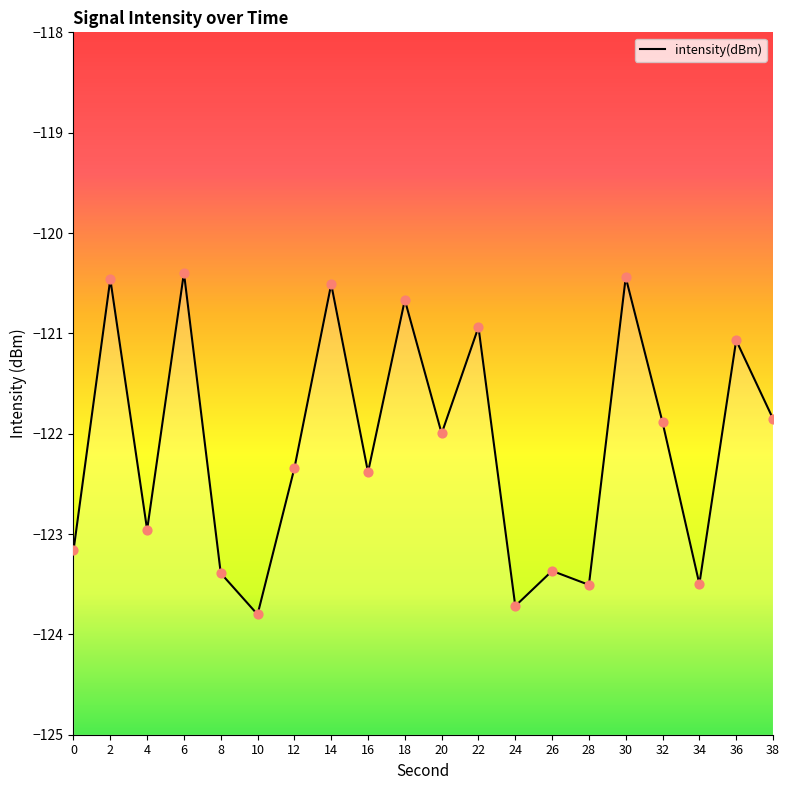

What is the change in value from 12 to 34?

-1.2